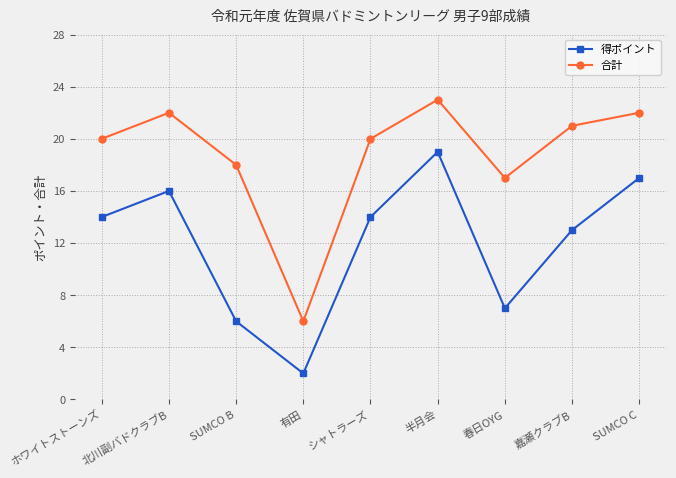

What is the label of the 2nd point from the right?

嘉瀬クラブB